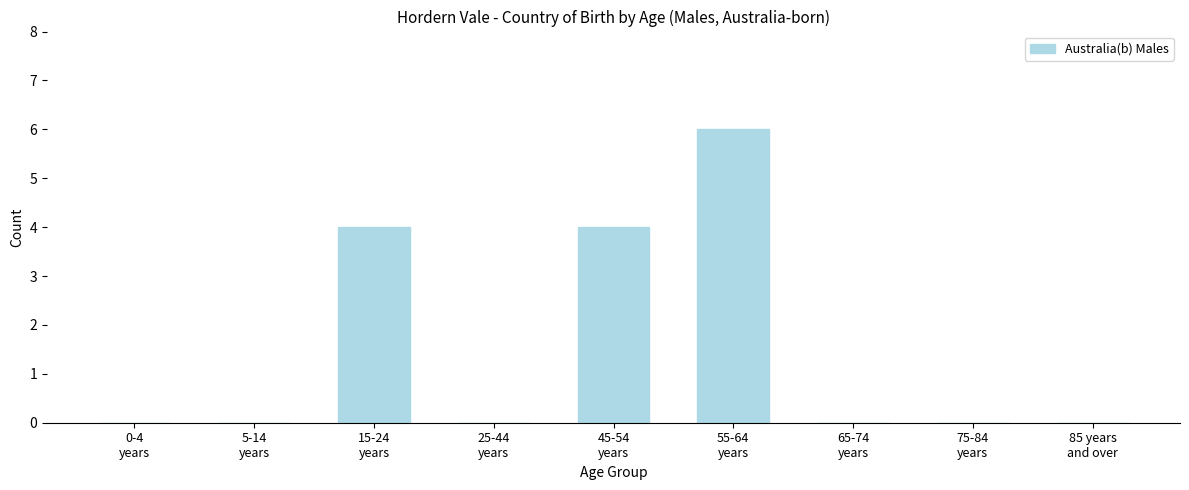

What is the greatest value displayed?

6